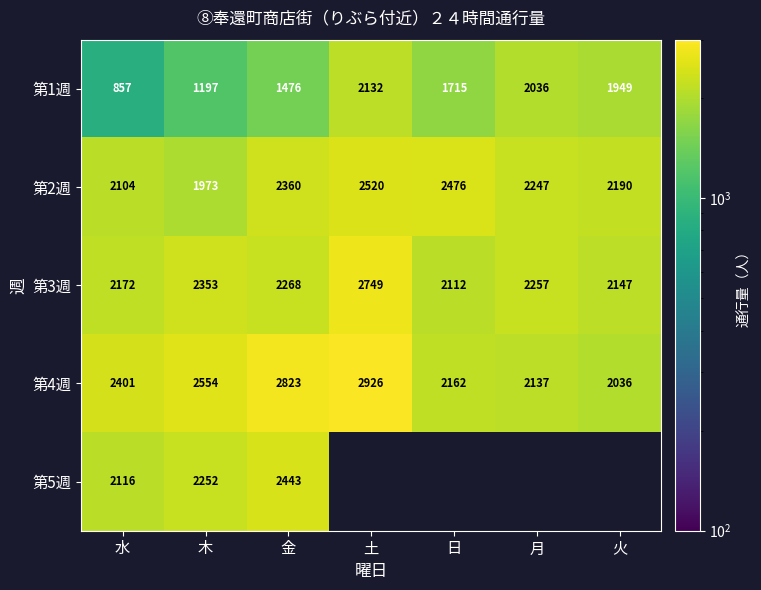

Which category has the highest value in the 第4週 series?

土